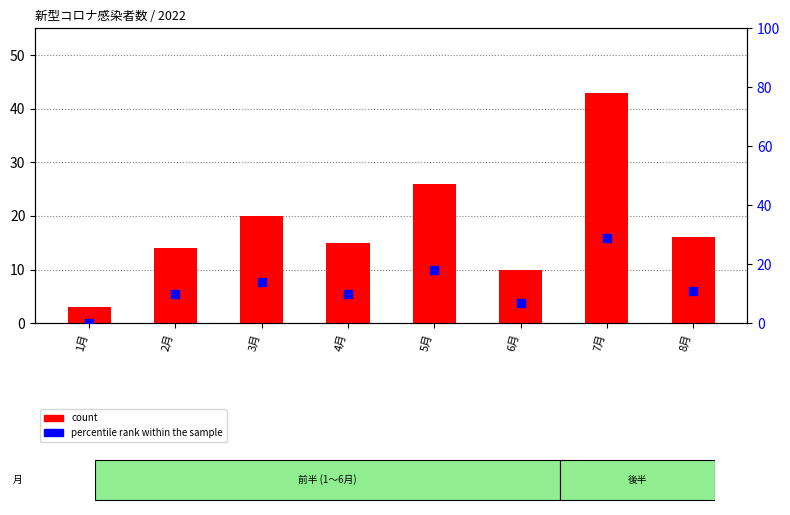

Is the value of percentile rank within the sample at 2月 greater than the value of count at 3月?

No